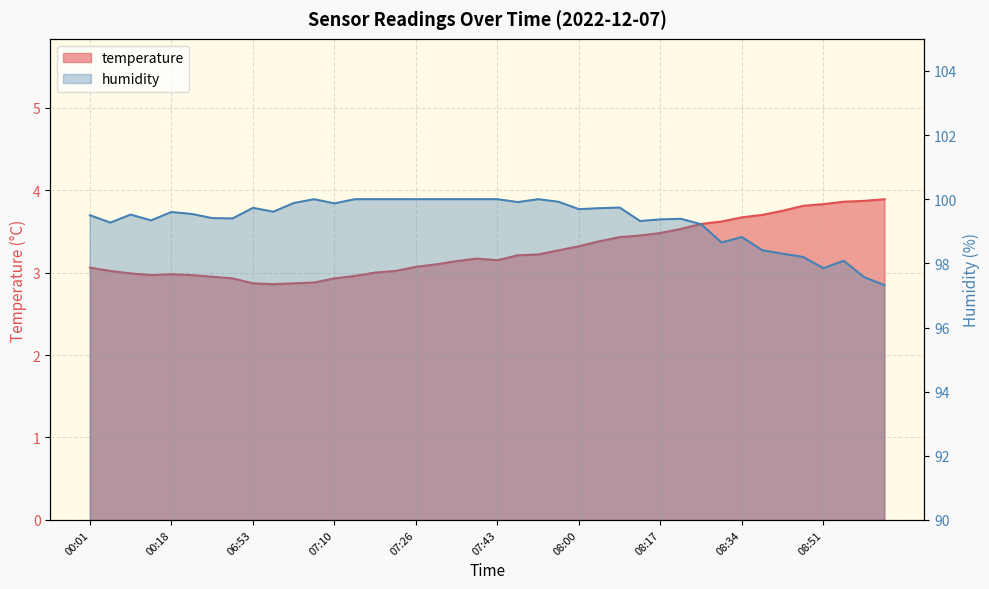

What position from the left is 07:51?

23